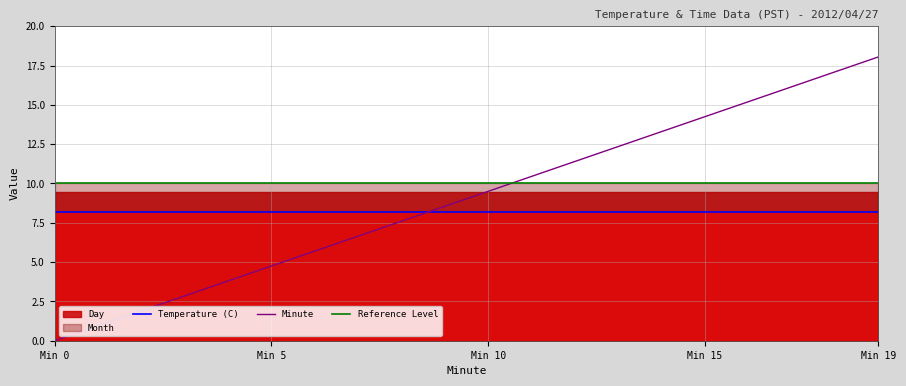

Is it true that Temperature (C) equals 2.5 at Min 0?

False